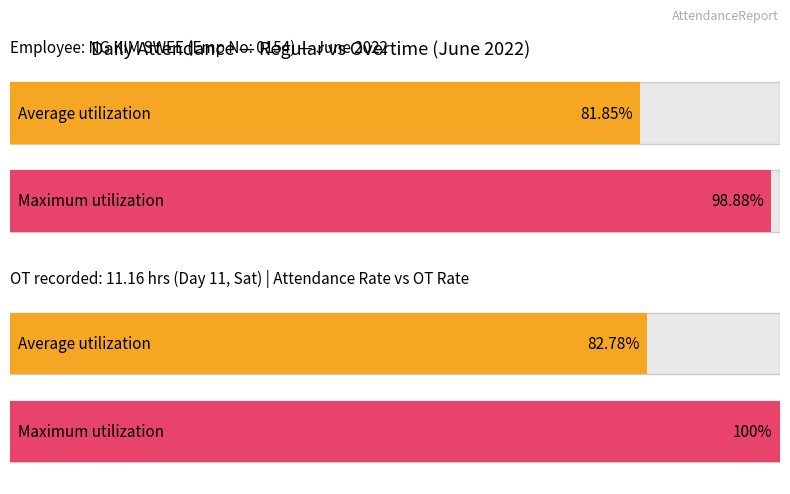

Does the chart contain any negative values?

No